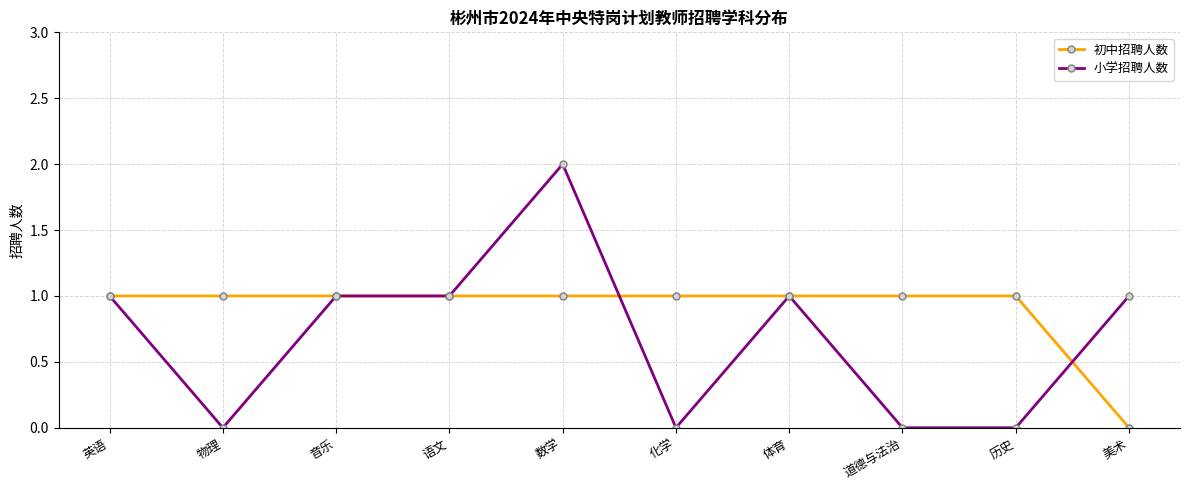

At which category is the sum across all series the highest?

数学